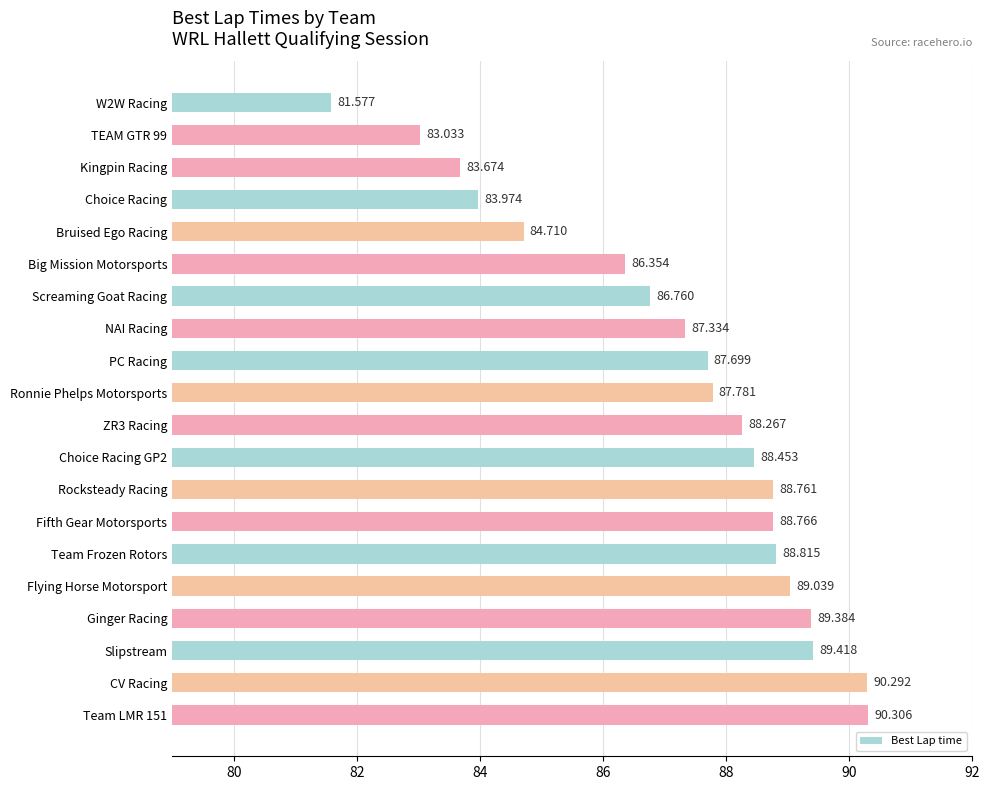

Which has a higher value, Big Mission Motorsports or Ginger Racing?

Ginger Racing